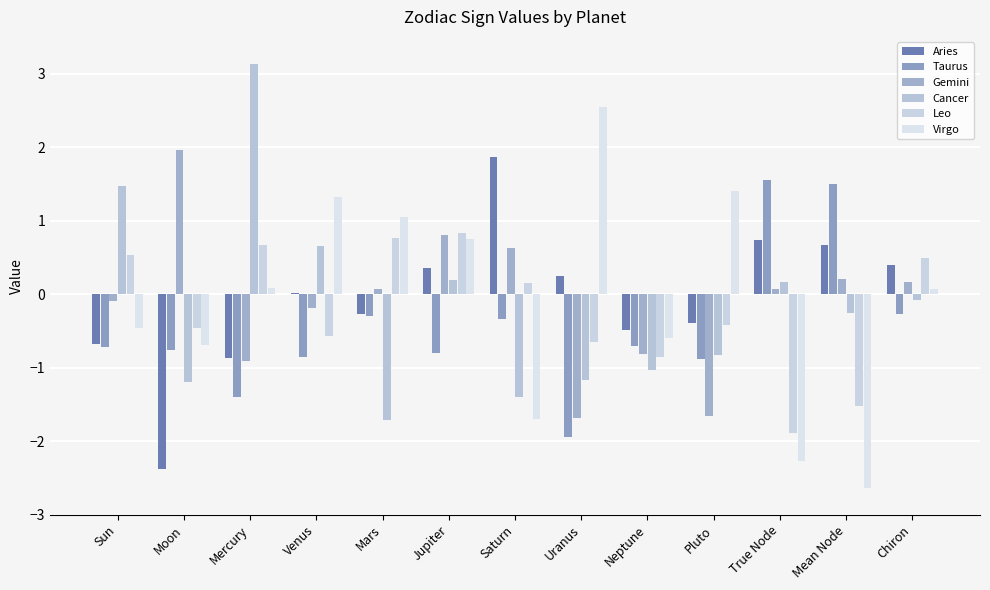

How many values in Gemini are above zero?

7